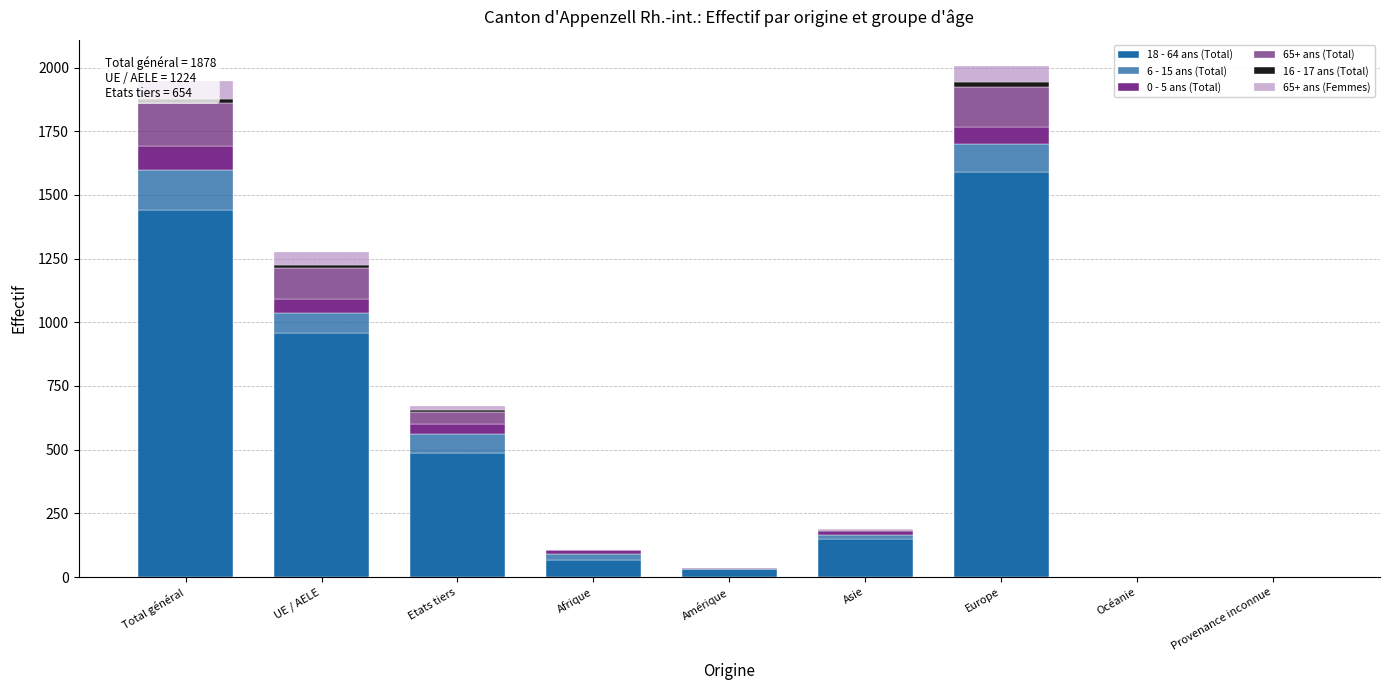

What are all the series names shown in the legend?

18 - 64 ans (Total), 6 - 15 ans (Total), 0 - 5 ans (Total), 65+ ans (Total), 16 - 17 ans (Total), 65+ ans (Femmes)